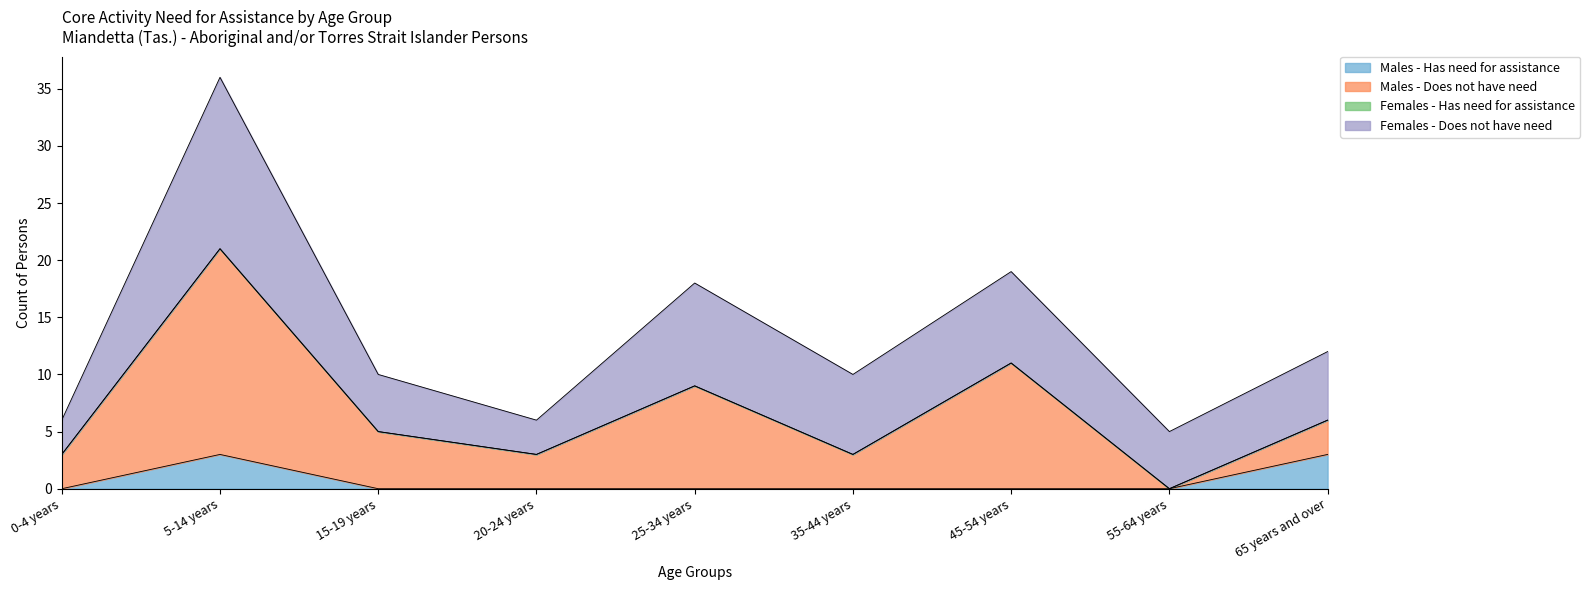

What is the sum of all Males - Has need for assistance values?

6